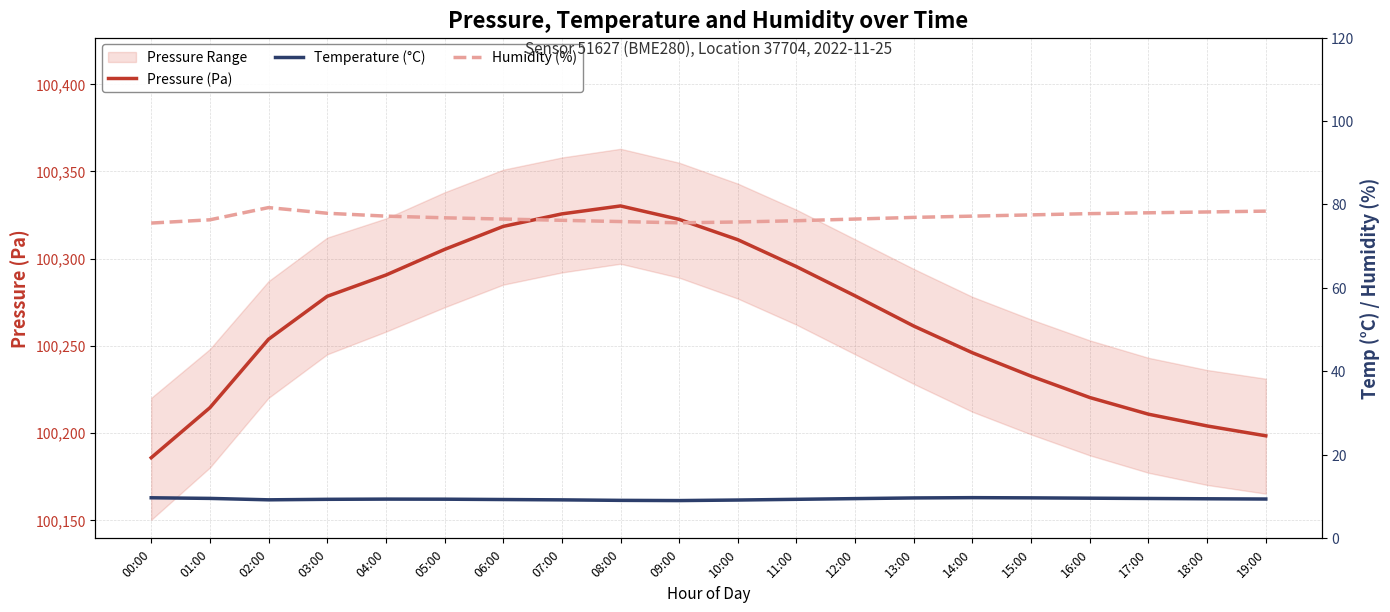

What is the total value across all series at 17:00?

100298.2